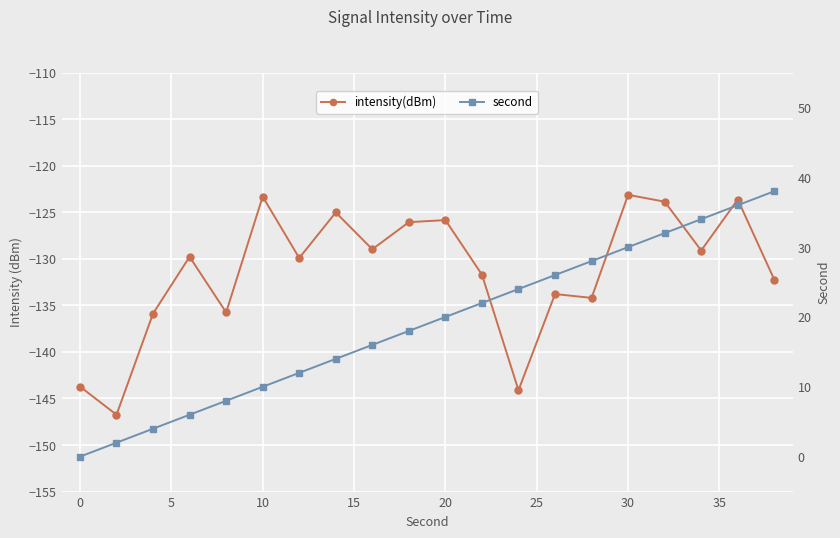

The second series shows -16.2 at 0. True or false?

False